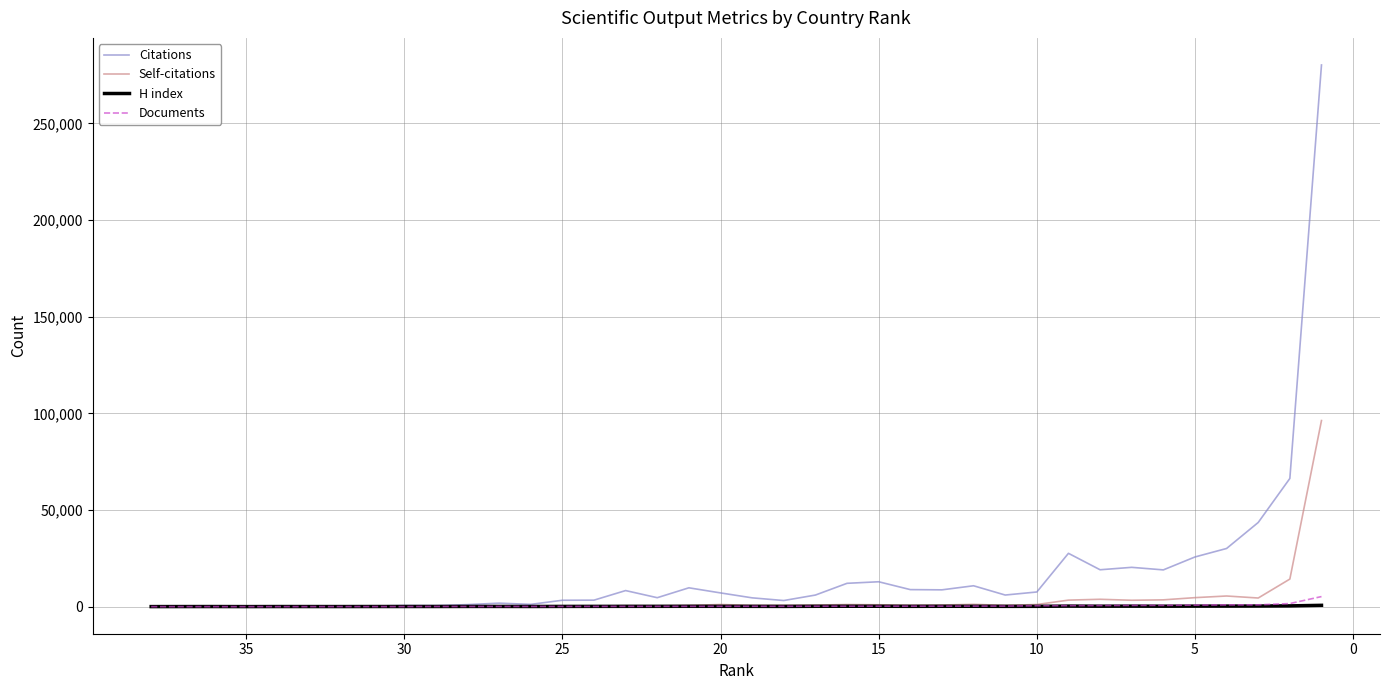

Is the value of H index at 29 greater than the value of Self-citations at 25?

Yes